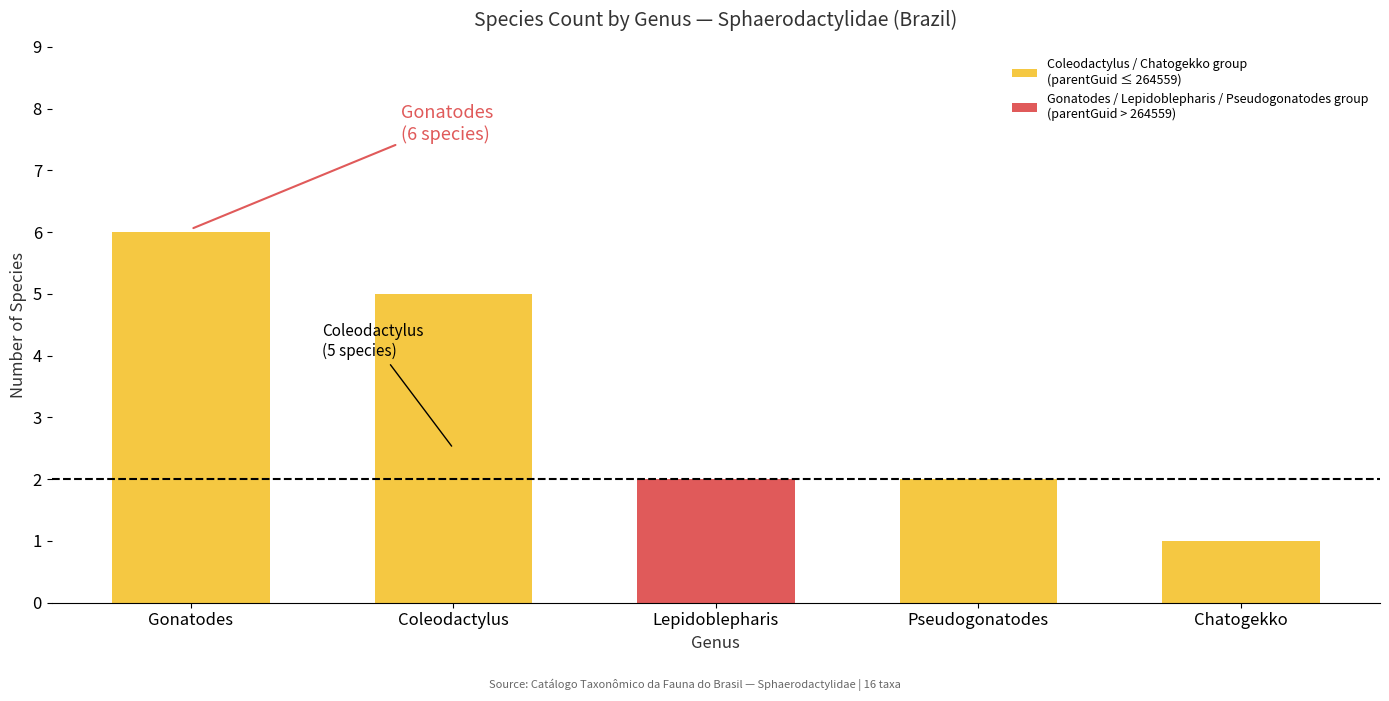

What is the total value across all series at Gonatodes?

6